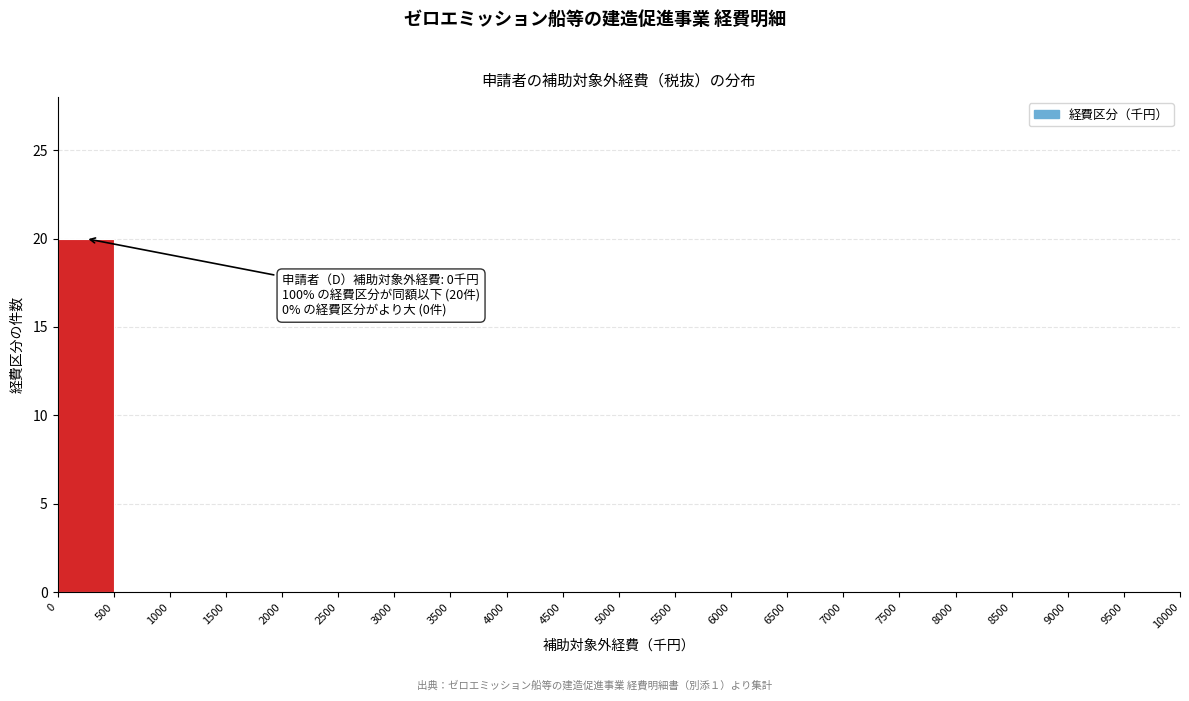

Which range on the x-axis has the tallest bar?

0 to 500